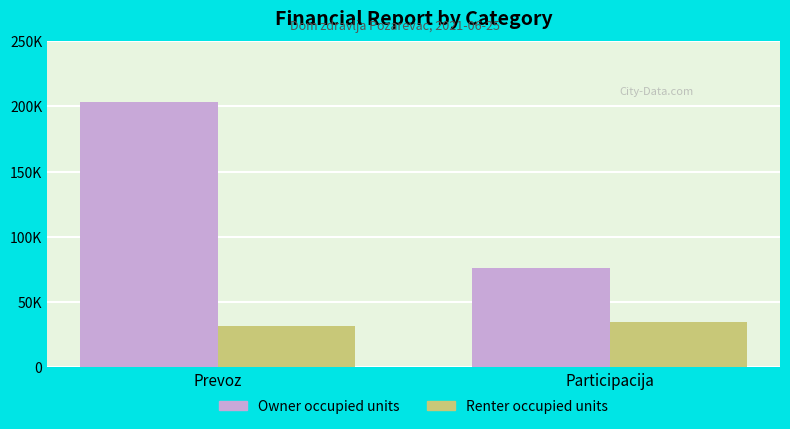

Are the bars horizontal?

No